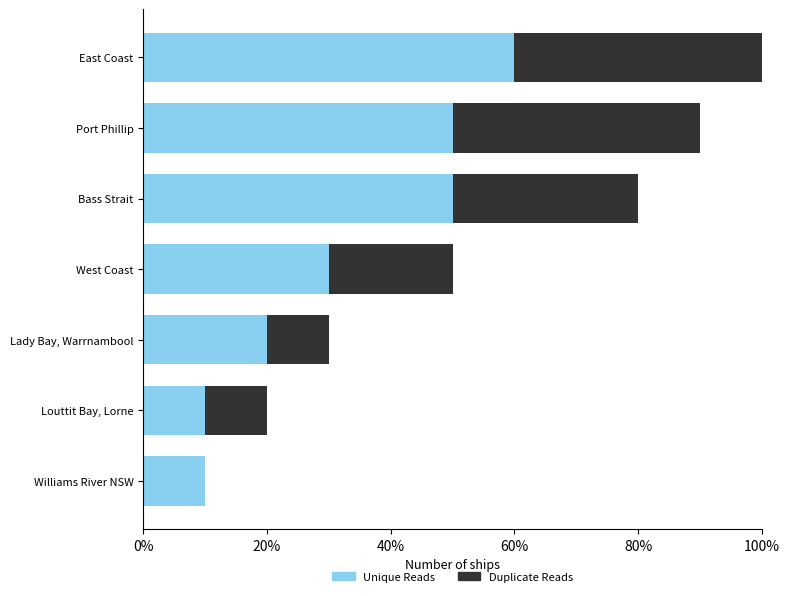

What are all the series names shown in the legend?

Unique Reads, Duplicate Reads